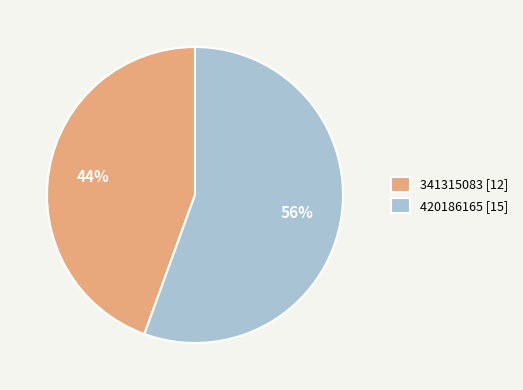

Combined, do 341315083 and 420186165 account for over 50%?

Yes